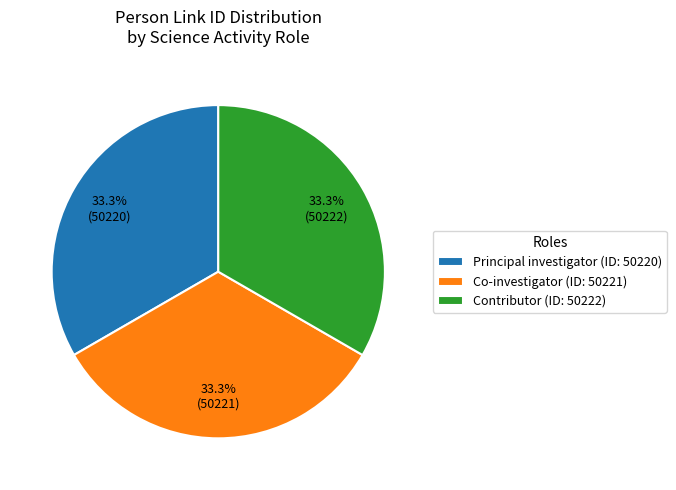

How many slices are in this pie chart?

3